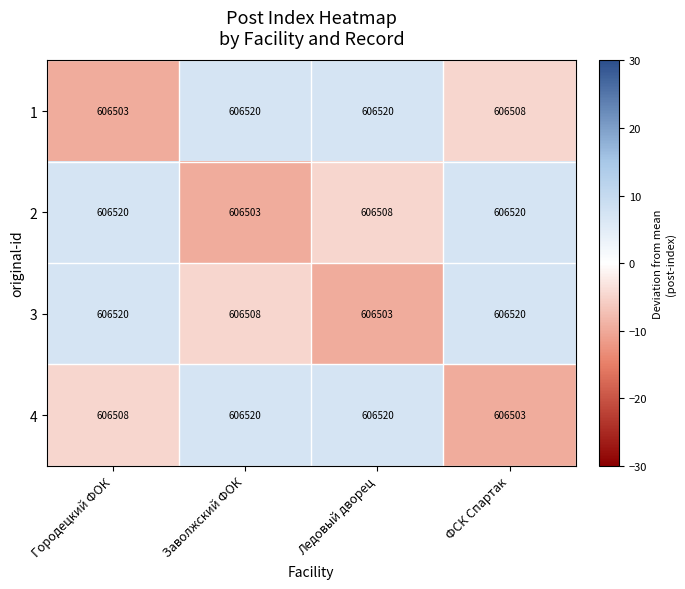

Reading right to left, transcribe all the data shown in this chart.

1: ФСК Спартак=606508	Ледовый дворец=606520	Заволжский ФОК=606520	Городецкий ФОК=606503
2: ФСК Спартак=606520	Ледовый дворец=606508	Заволжский ФОК=606503	Городецкий ФОК=606520
3: ФСК Спартак=606520	Ледовый дворец=606503	Заволжский ФОК=606508	Городецкий ФОК=606520
4: ФСК Спартак=606503	Ледовый дворец=606520	Заволжский ФОК=606520	Городецкий ФОК=606508